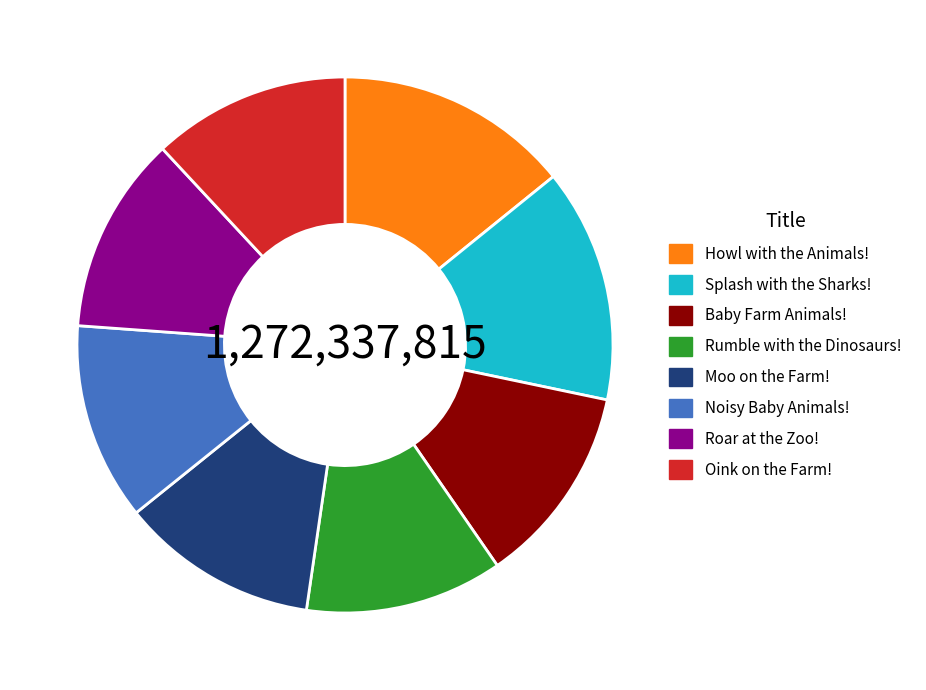

Is it true that Splash with the Sharks! is 6% of the pie?

False